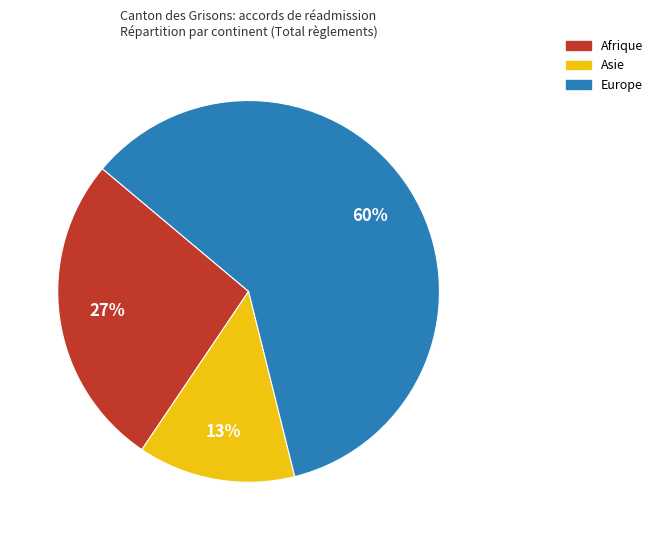

Is the sum of Afrique and Asie greater than half?

No